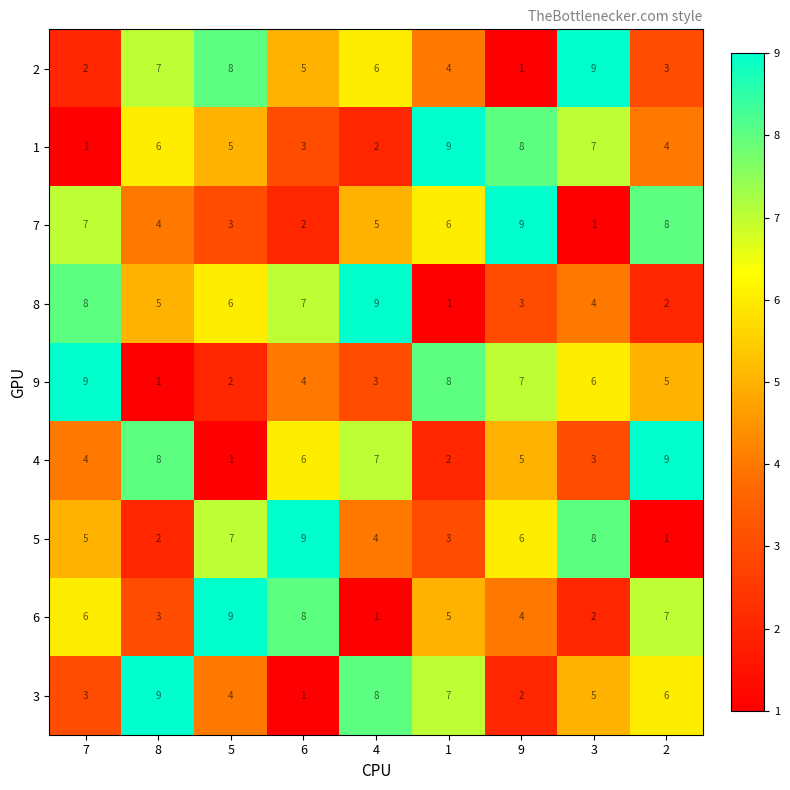

How many data points in 9 are less than 5?

4